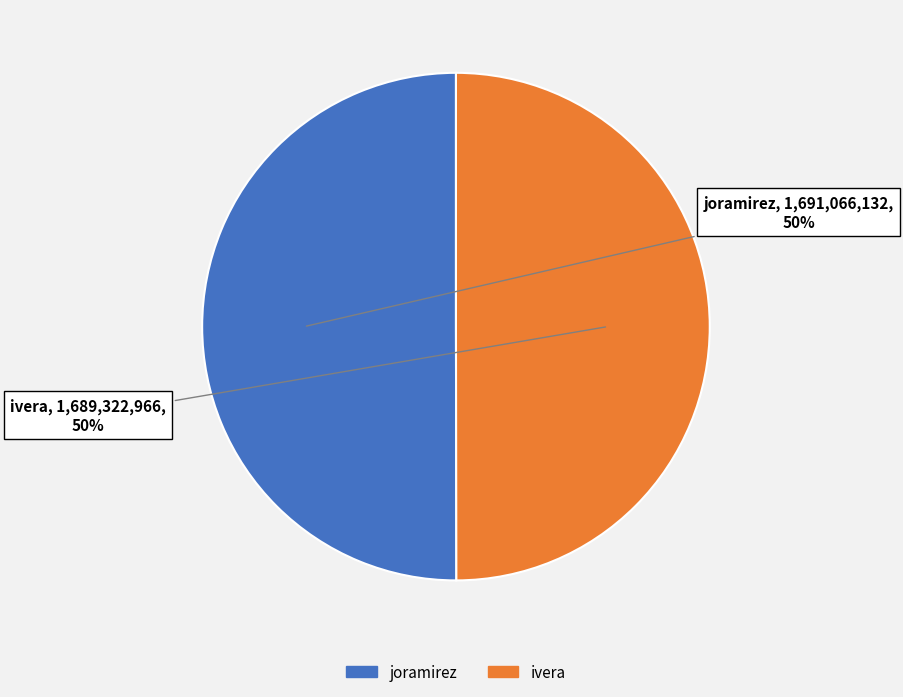

To the nearest percent, what is the combined percentage of joramirez and ivera?

100%